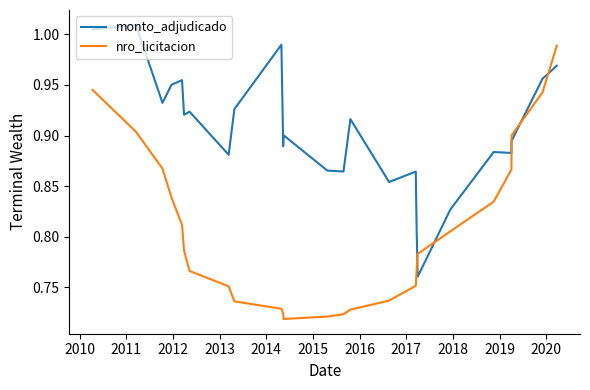

Which series ends up on top after the final intersection of nro_licitacion and monto_adjudicado?

nro_licitacion